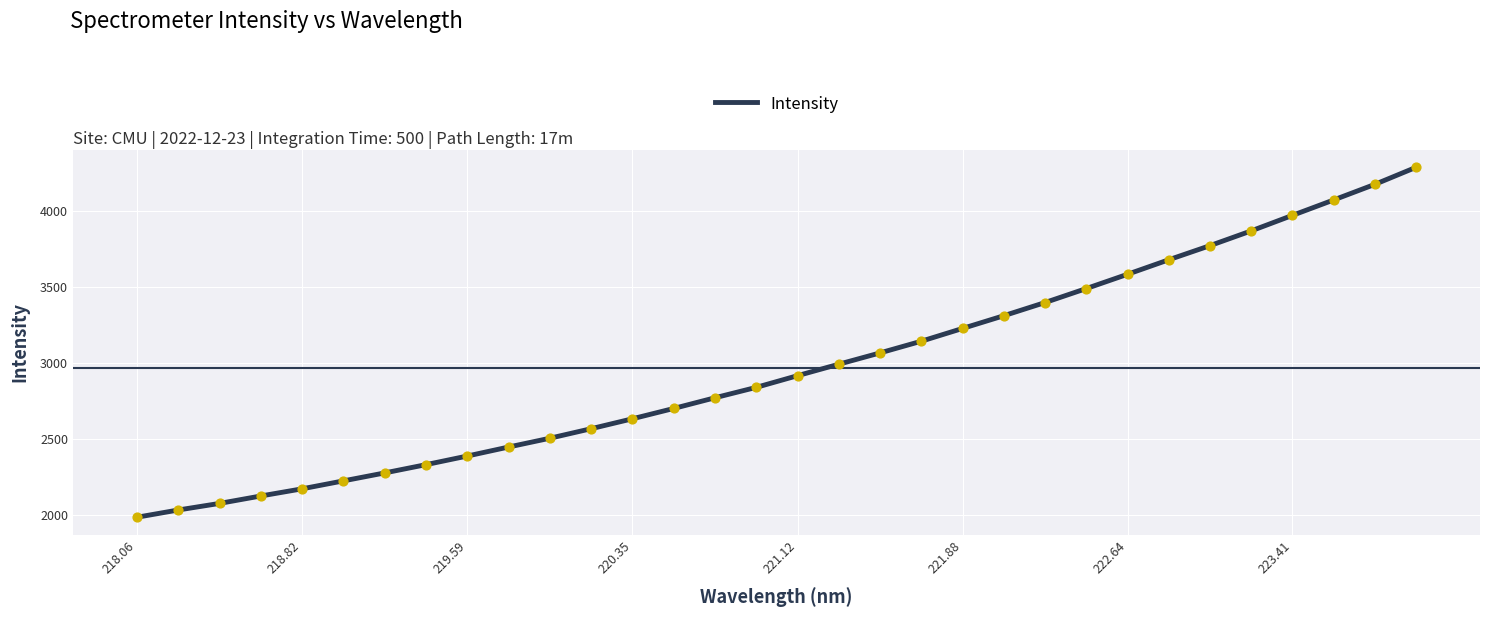

What is the smallest value displayed?

1985.5